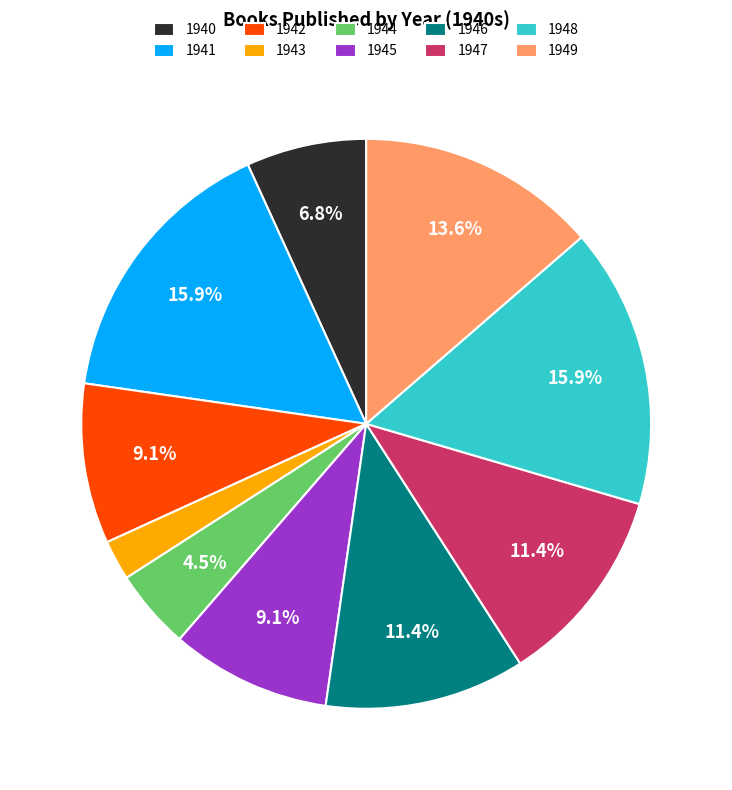

To the nearest percent, what is the average slice percentage?

10%